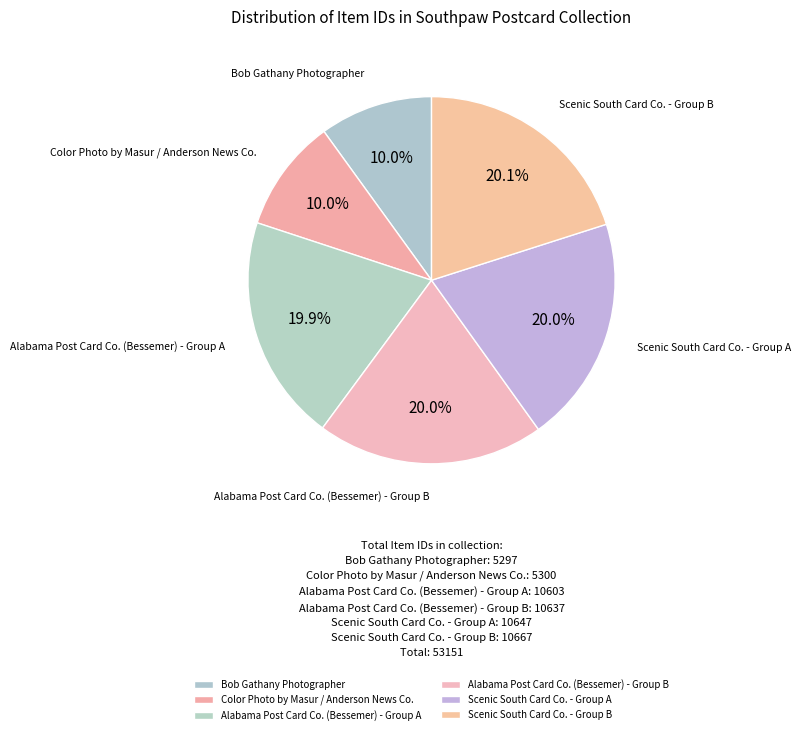

Is there any slice that represents more than half of the pie?

No